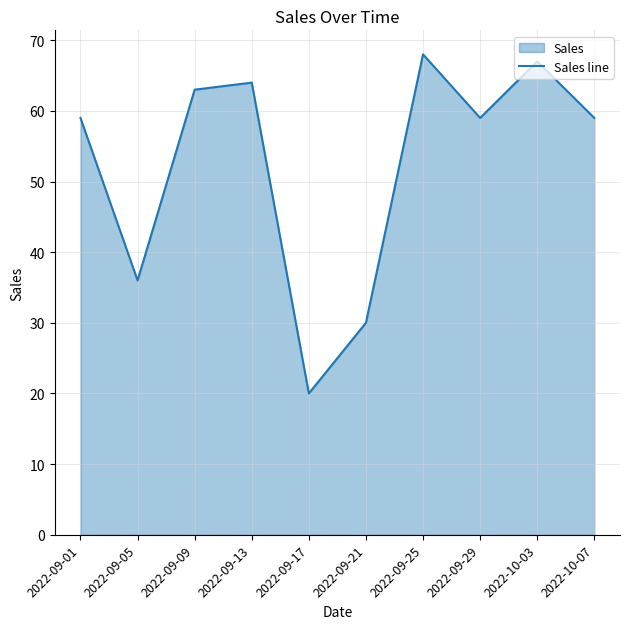

What is the label of the 9th point from the left?

2022-10-03